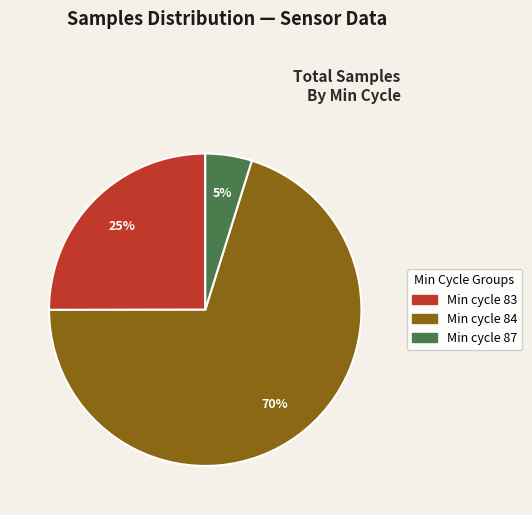

How many slices are in this pie chart?

3